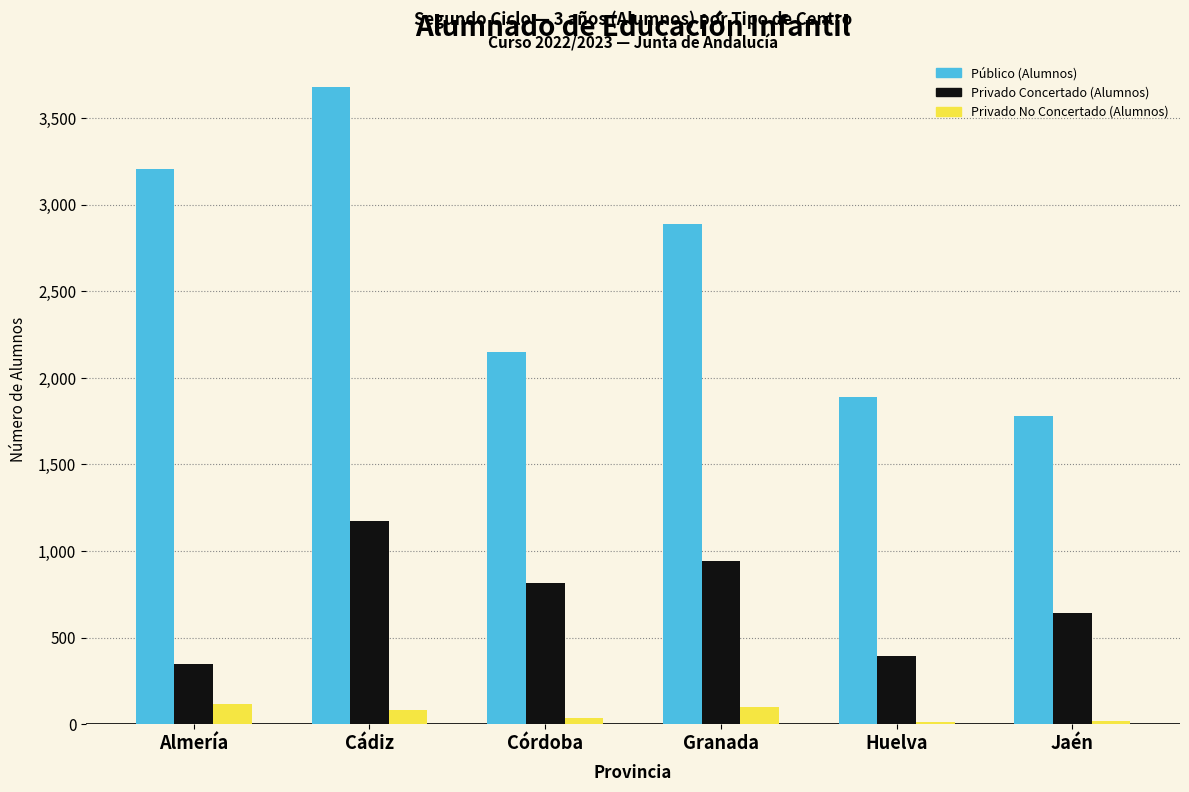

What is the greatest value displayed?

3680